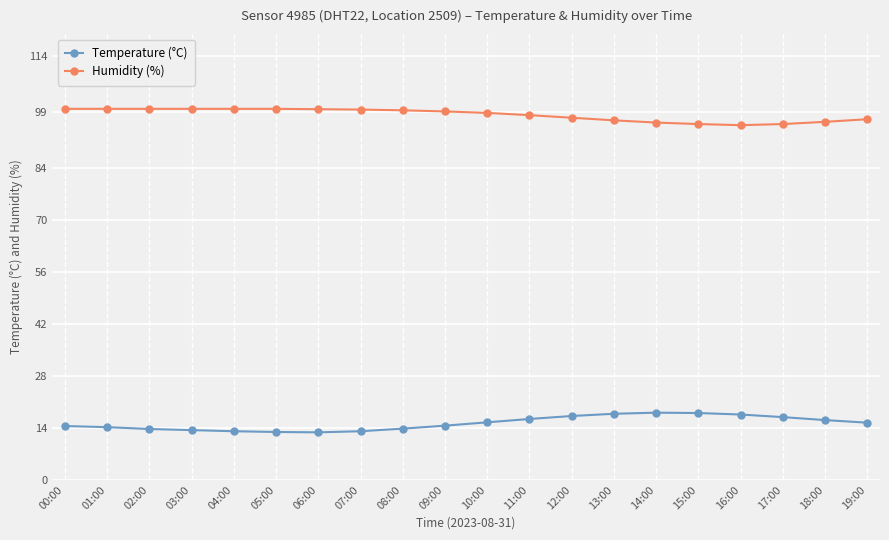

What is the label of the 19th point from the right?

01:00